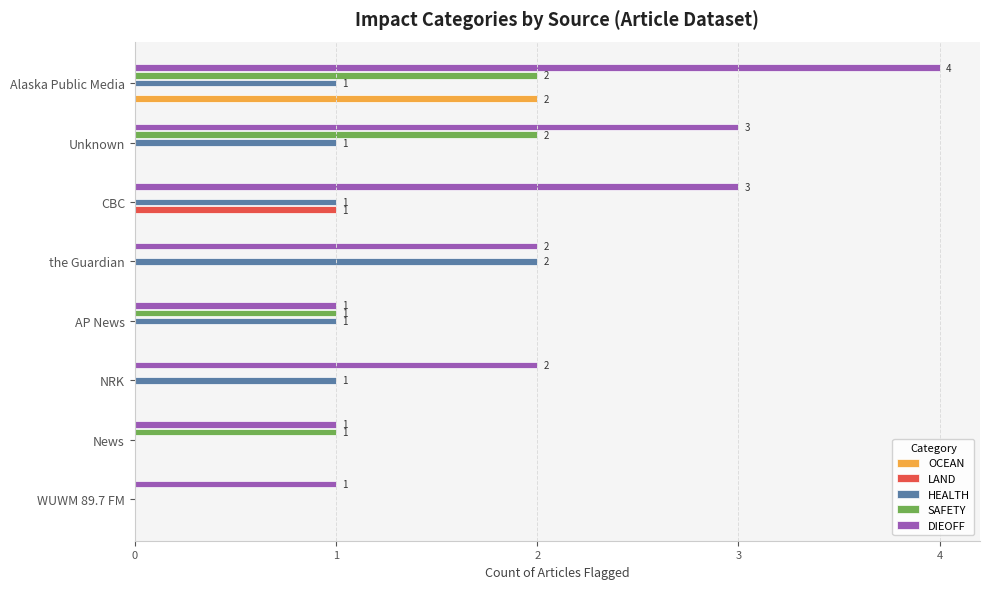

What is the average value of the SAFETY series?

1